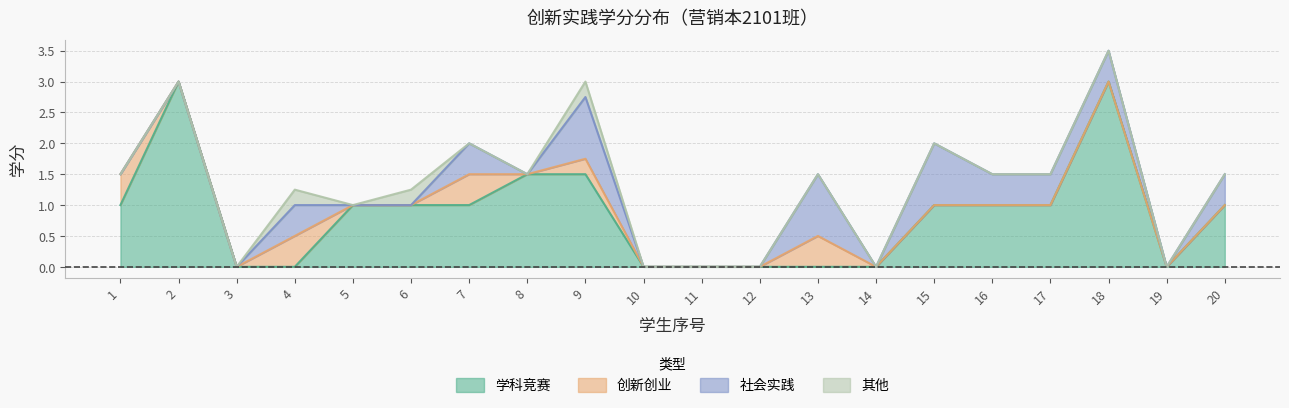

What is the average value of the 创新创业 series?

0.1